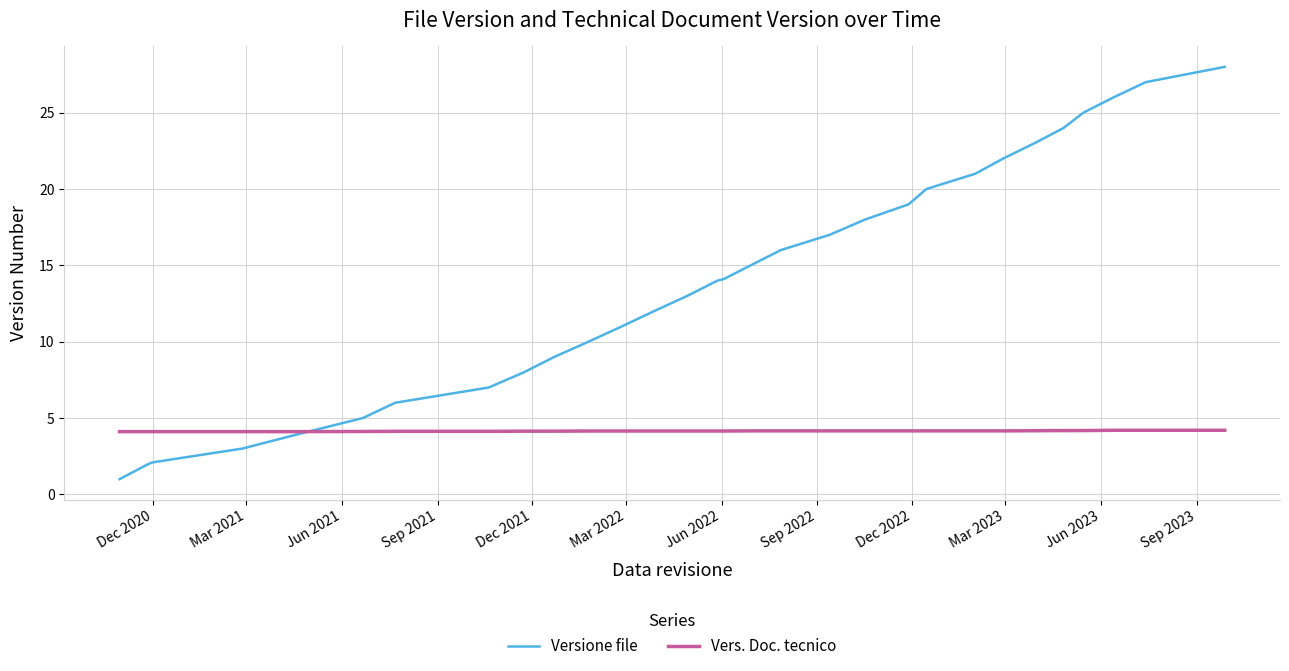

Which series has the largest total across all categories?

Versione file